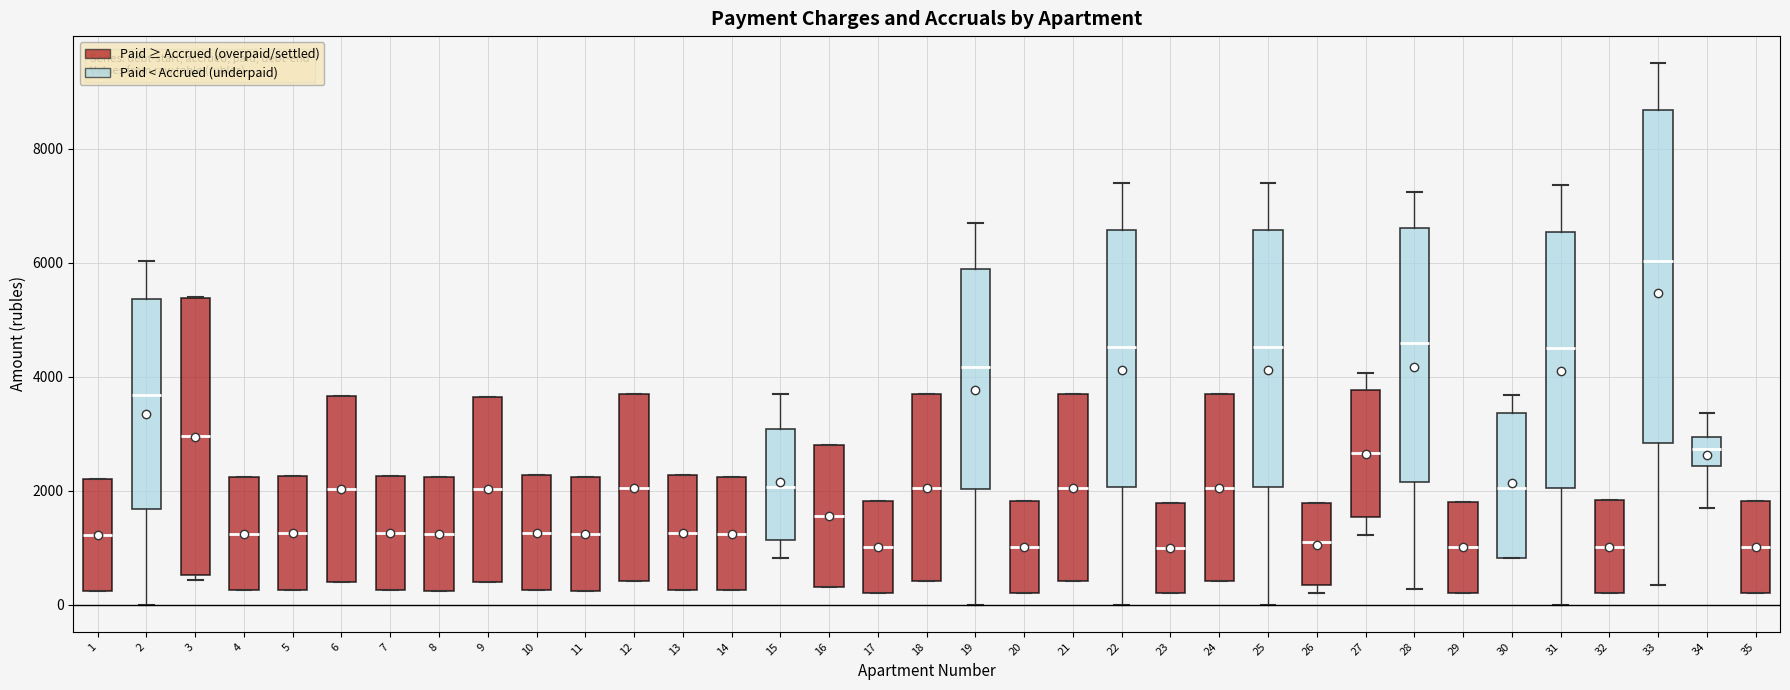

Reading left to right, read every box against the y-axis: the position of its median line, the range the box covers, and the ends of its whiskers. The values are not printed on the chart, so give them approximately, as read against the axis.

1: median 1200, box 200 to 2200, whiskers 200 to 2200
2: median 3600, box 1600 to 5400, whiskers 0 to 6000
3: median 3000, box 600 to 5400, whiskers 400 to 5400
4: median 1200, box 200 to 2200, whiskers 200 to 2200
5: median 1200, box 200 to 2200, whiskers 200 to 2200
6: median 2000, box 400 to 3600, whiskers 400 to 3600
7: median 1200, box 200 to 2200, whiskers 200 to 2200
8: median 1200, box 200 to 2200, whiskers 200 to 2200
9: median 2000, box 400 to 3600, whiskers 400 to 3600
10: median 1200, box 200 to 2200, whiskers 200 to 2200
11: median 1200, box 200 to 2200, whiskers 200 to 2200
12: median 2000, box 400 to 3600, whiskers 400 to 3600
13: median 1200, box 200 to 2200, whiskers 200 to 2200
14: median 1200, box 200 to 2200, whiskers 200 to 2200
15: median 2000, box 1200 to 3000, whiskers 800 to 3800
16: median 1600, box 400 to 2800, whiskers 400 to 2800
17: median 1000, box 200 to 1800, whiskers 200 to 1800
18: median 2000, box 400 to 3600, whiskers 400 to 3600
19: median 4200, box 2000 to 5800, whiskers 0 to 6600
20: median 1000, box 200 to 1800, whiskers 200 to 1800
21: median 2000, box 400 to 3600, whiskers 400 to 3600
22: median 4600, box 2000 to 6600, whiskers 0 to 7400
23: median 1000, box 200 to 1800, whiskers 200 to 1800
24: median 2000, box 400 to 3600, whiskers 400 to 3600
25: median 4600, box 2000 to 6600, whiskers 0 to 7400
26: median 1000, box 400 to 1800, whiskers 200 to 1800
27: median 2600, box 1600 to 3800, whiskers 1200 to 4000
28: median 4600, box 2200 to 6600, whiskers 200 to 7200
29: median 1000, box 200 to 1800, whiskers 200 to 1800
30: median 2000, box 800 to 3400, whiskers 800 to 3600
31: median 4600, box 2000 to 6600, whiskers 0 to 7400
32: median 1000, box 200 to 1800, whiskers 200 to 1800
33: median 6000, box 2800 to 8600, whiskers 400 to 9400
34: median 2800, box 2400 to 3000, whiskers 1800 to 3400
35: median 1000, box 200 to 1800, whiskers 200 to 1800